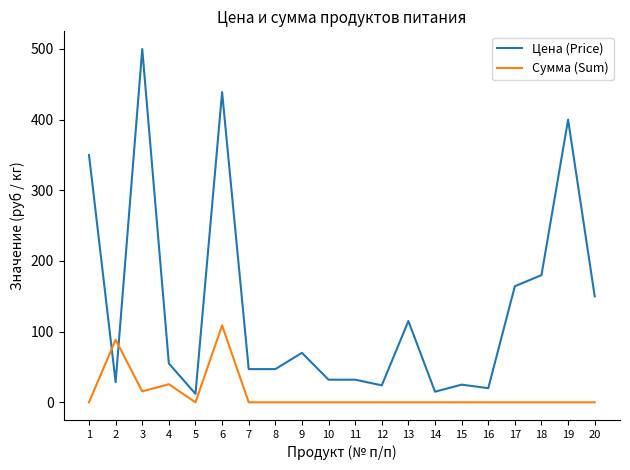

What is the difference between the maximum and minimum values in the Цена (Price) series?

488.0